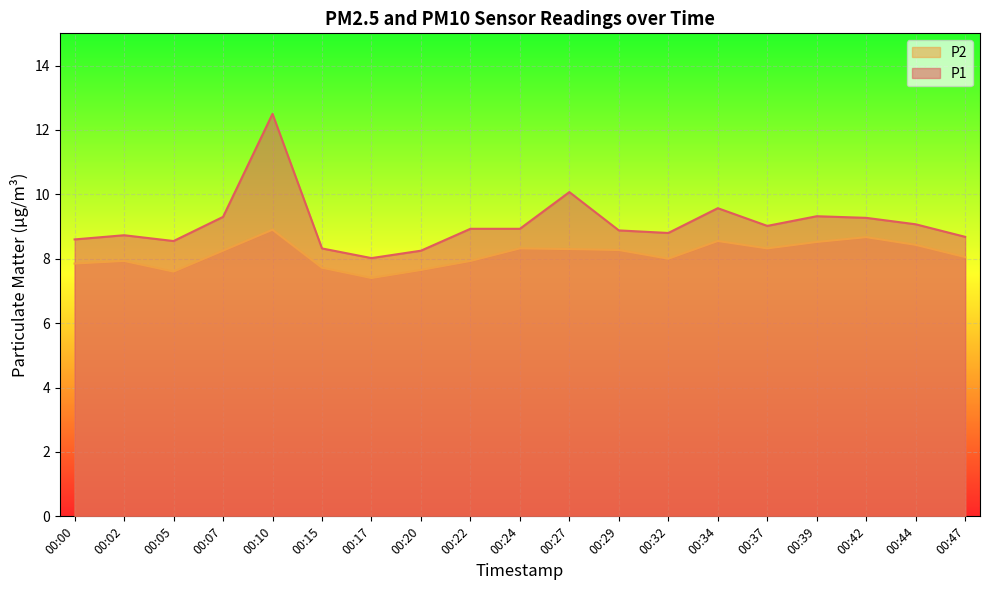

Which series has the largest total across all categories?

P1